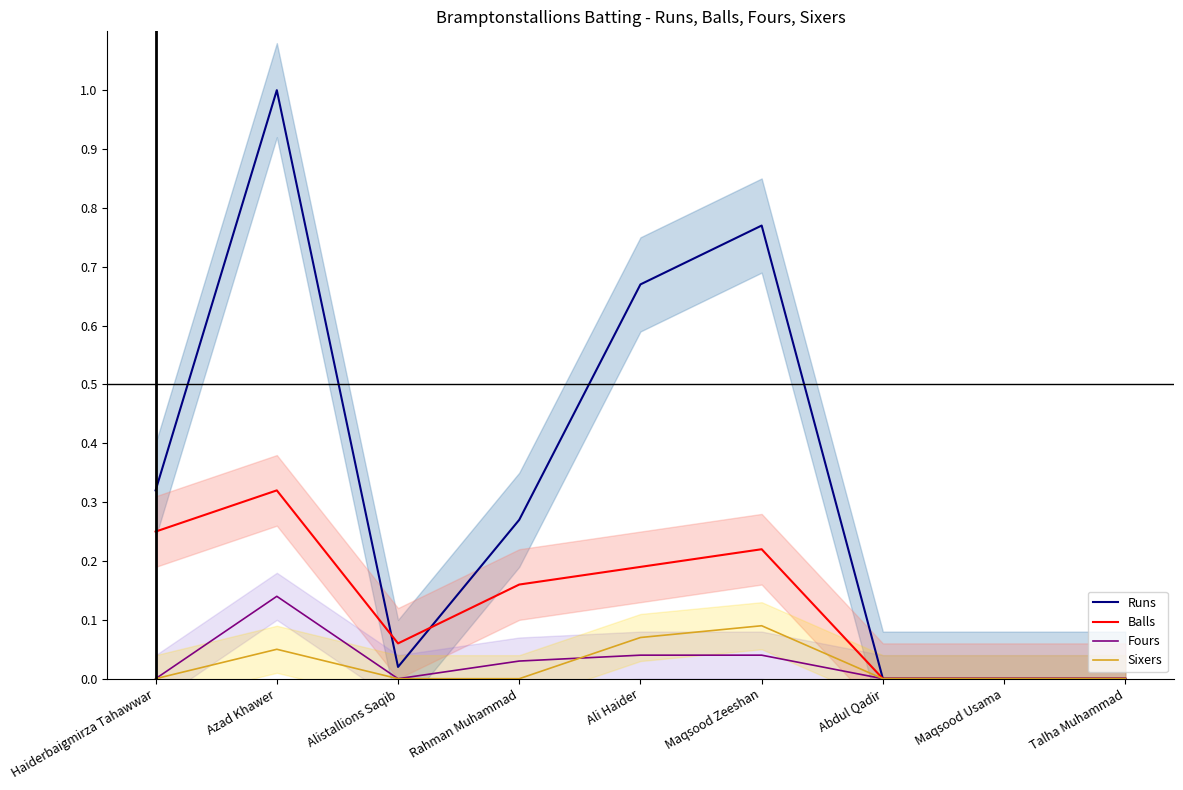

At which category does Sixers reach its first local peak?

Azad Khawer